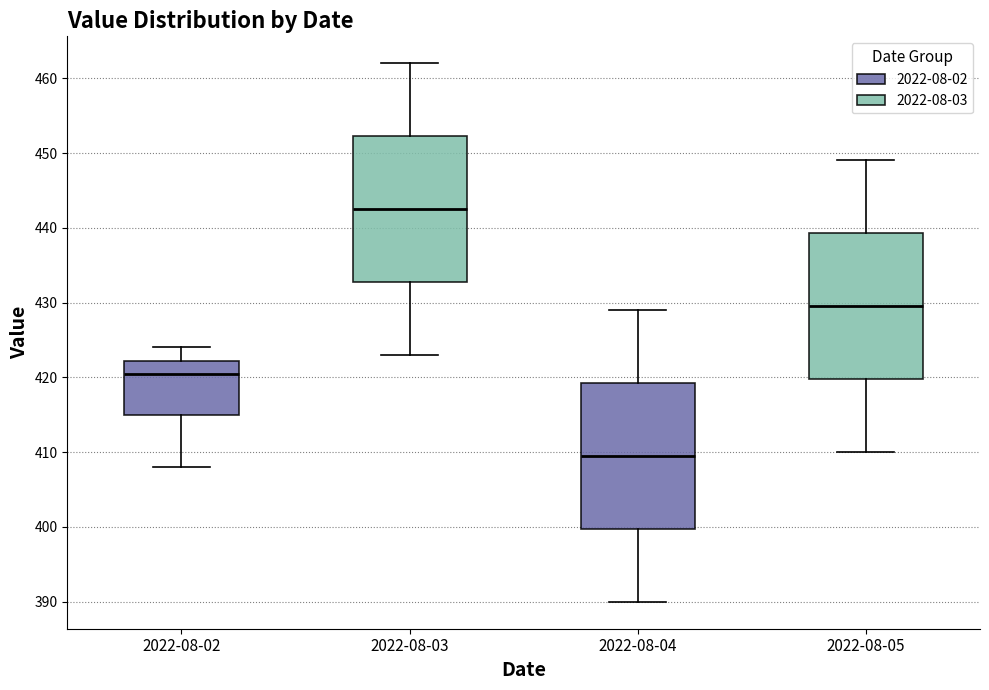

Which box's median line is the highest?

2022-08-03